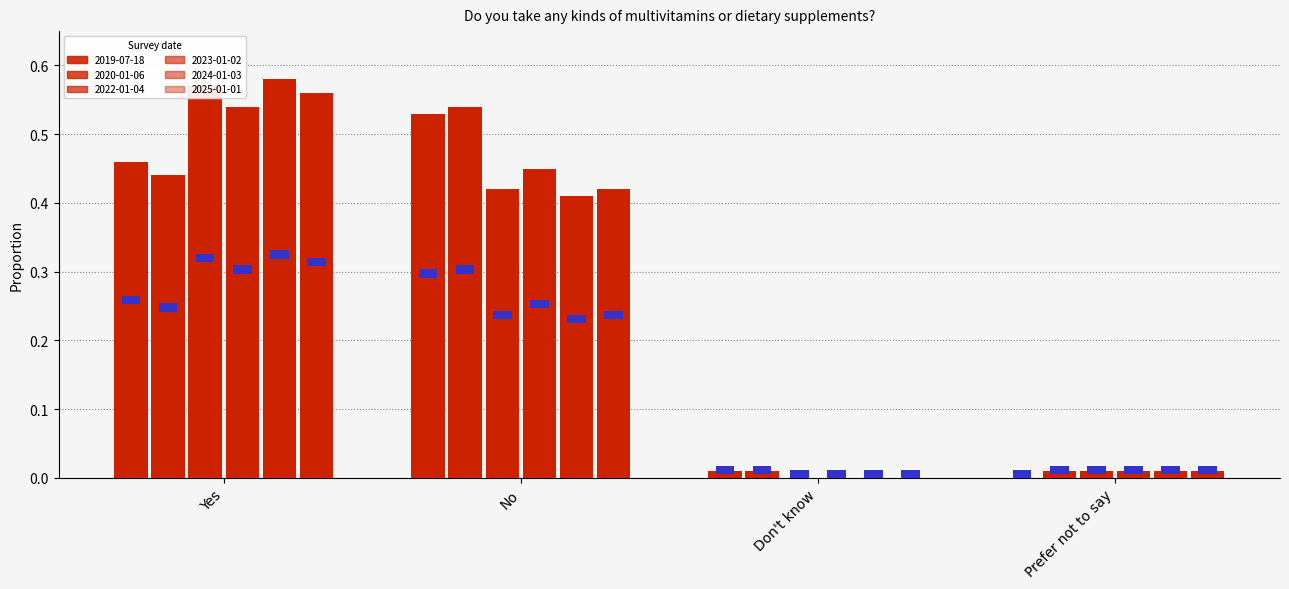

What is the greatest value displayed?

0.6